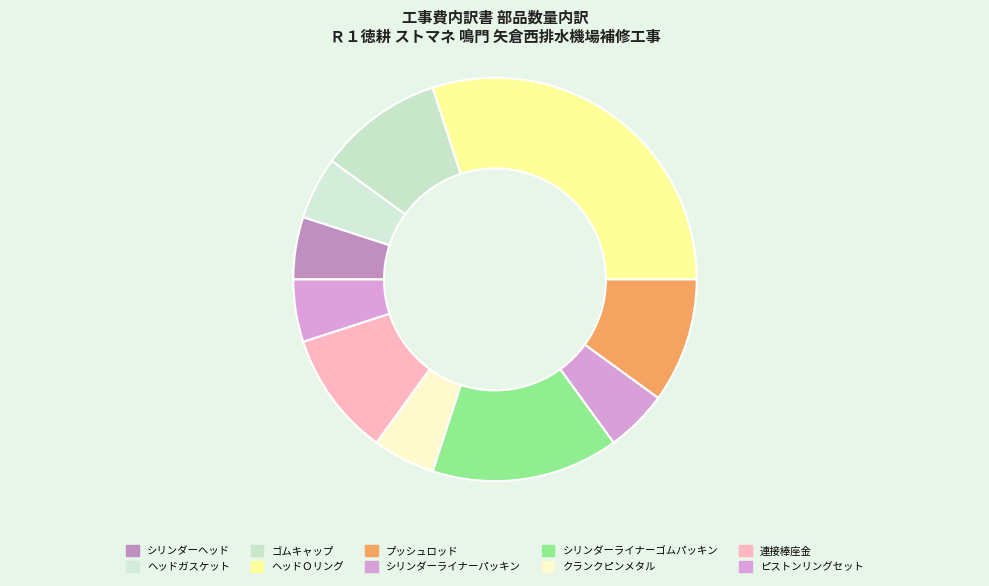

How many slices are in this pie chart?

10